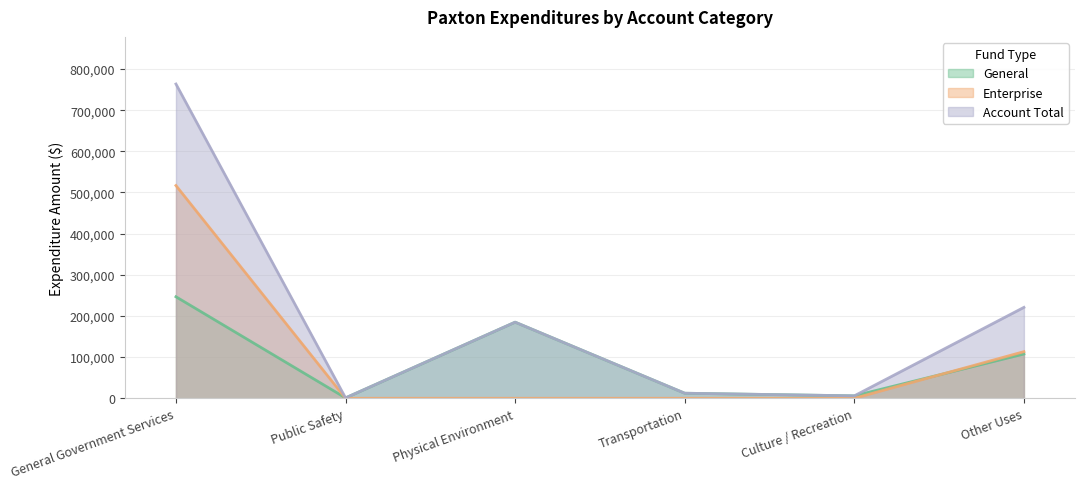

What value does the Account Total series have at Public Safety, to the nearest 100?

1000